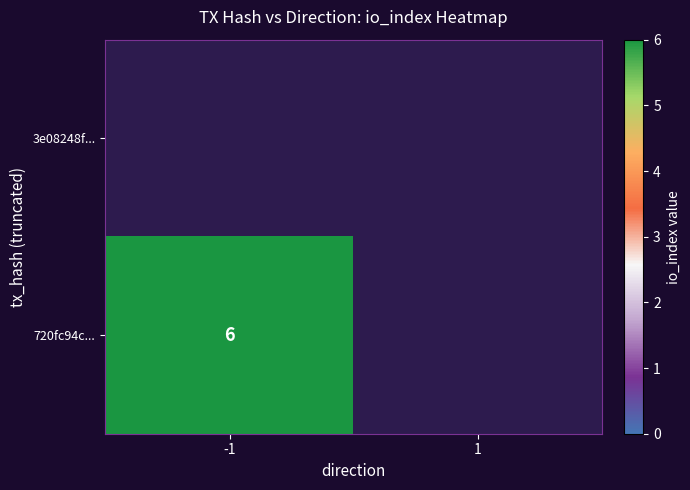

How many series are shown in this chart?

2